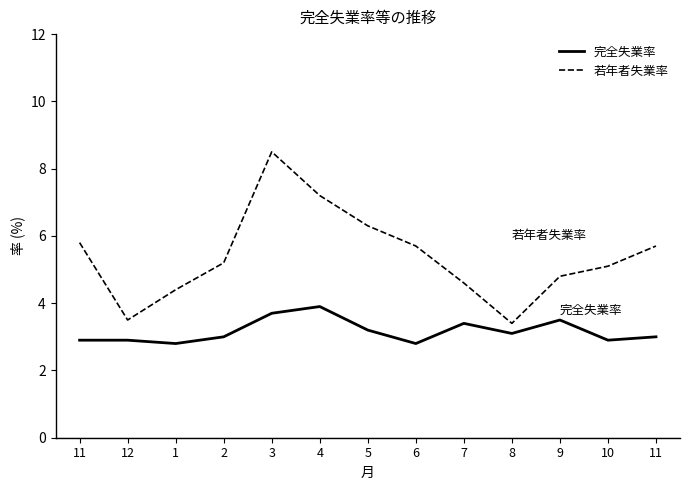

True or false: 若年者失業率 has more than 2 interior local peaks.

False